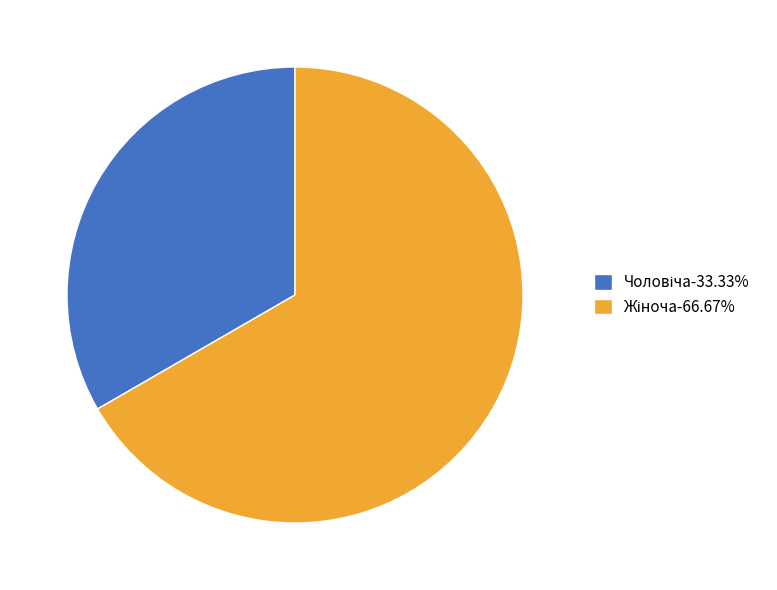

Is there any slice that represents more than half of the pie?

Yes